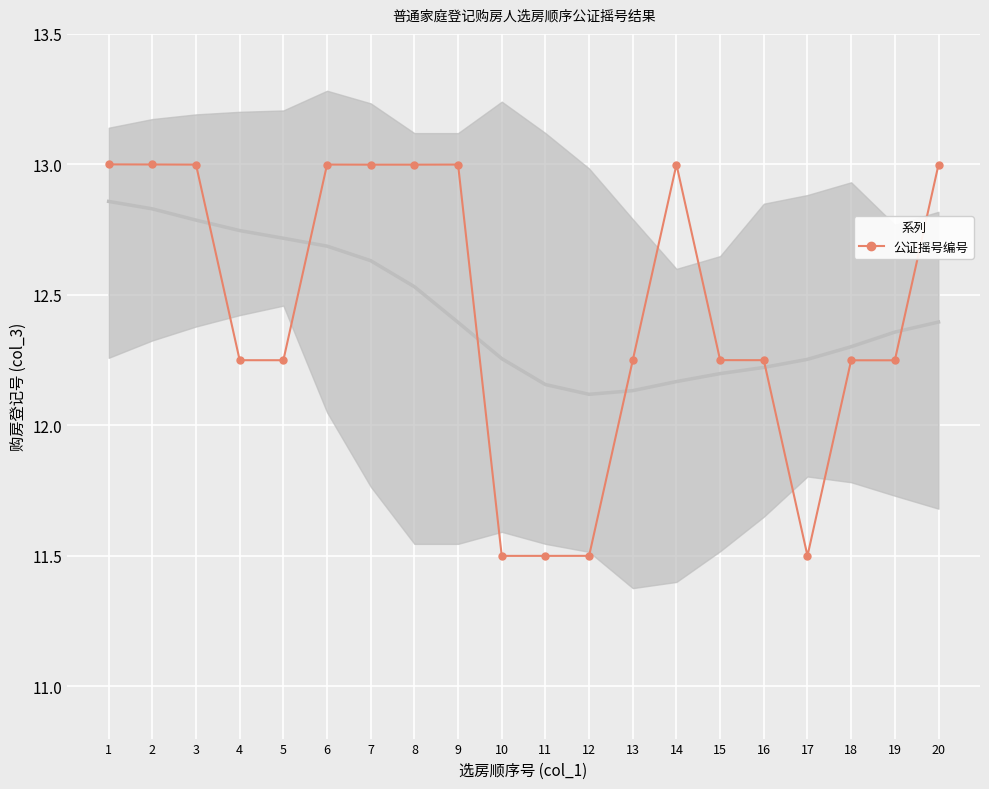

Reading left to right, transcribe all the data shown in this chart.

13.0	13.0	13.0	12.2	12.2	13.0	13.0	13.0	13.0	11.5	11.5	11.5	12.2	13.0	12.3	12.2	11.5	12.2	12.2	13.0